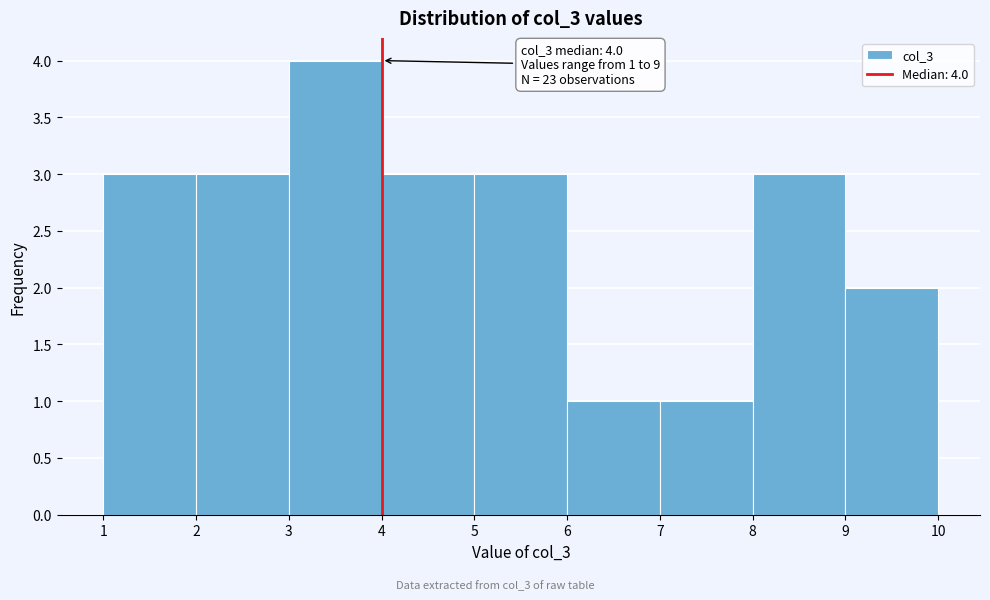

Which range on the x-axis has the tallest bar?

3 to 4